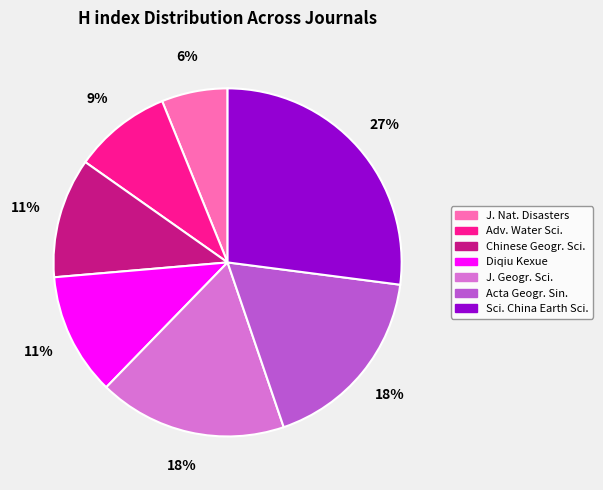

To the nearest percent, what is the average slice percentage?

14%